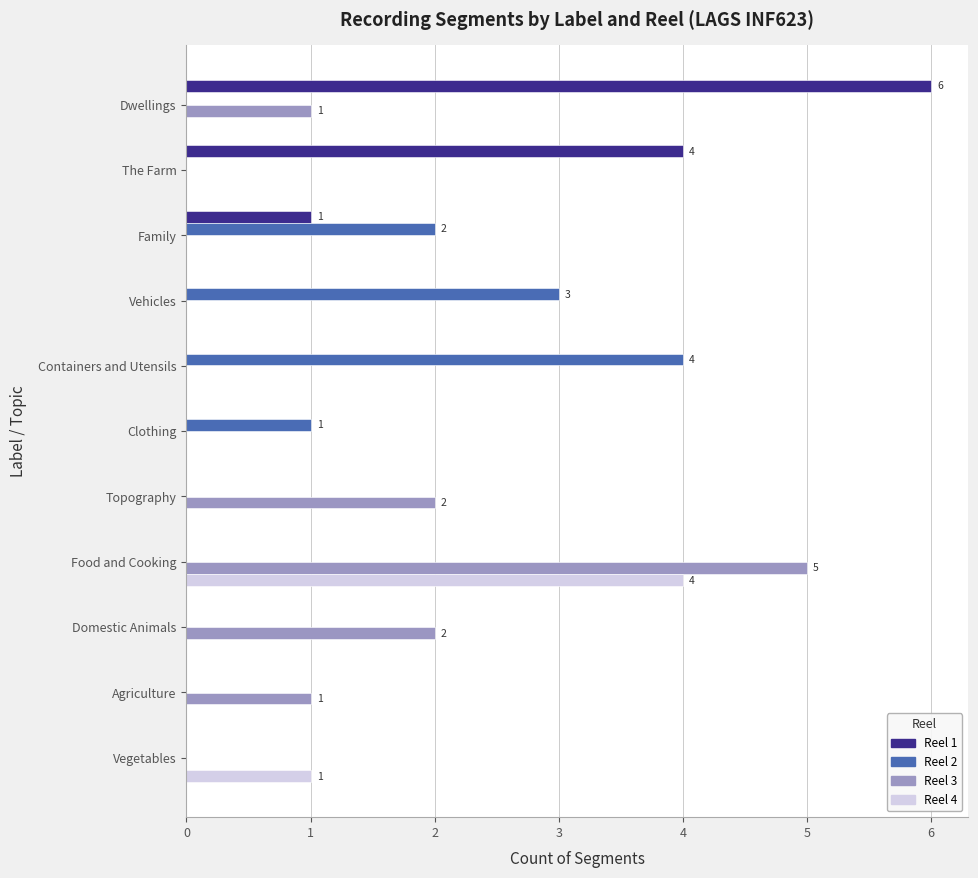

Is the value of Reel 2 at Containers and Utensils greater than the value of Reel 4 at Dwellings?

Yes